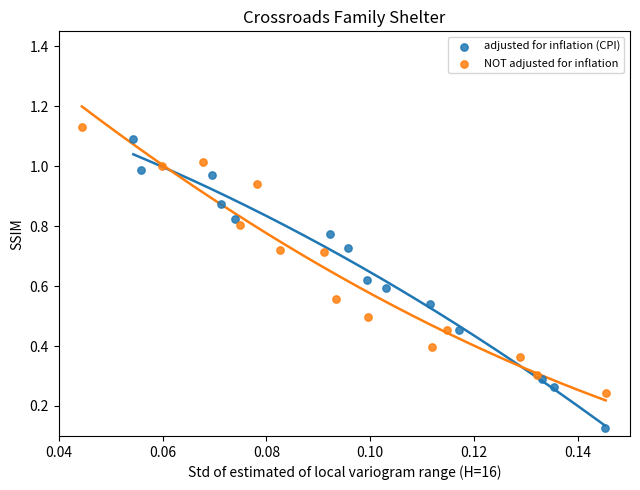

Which series contains the highest Y value?

NOT adjusted for inflation